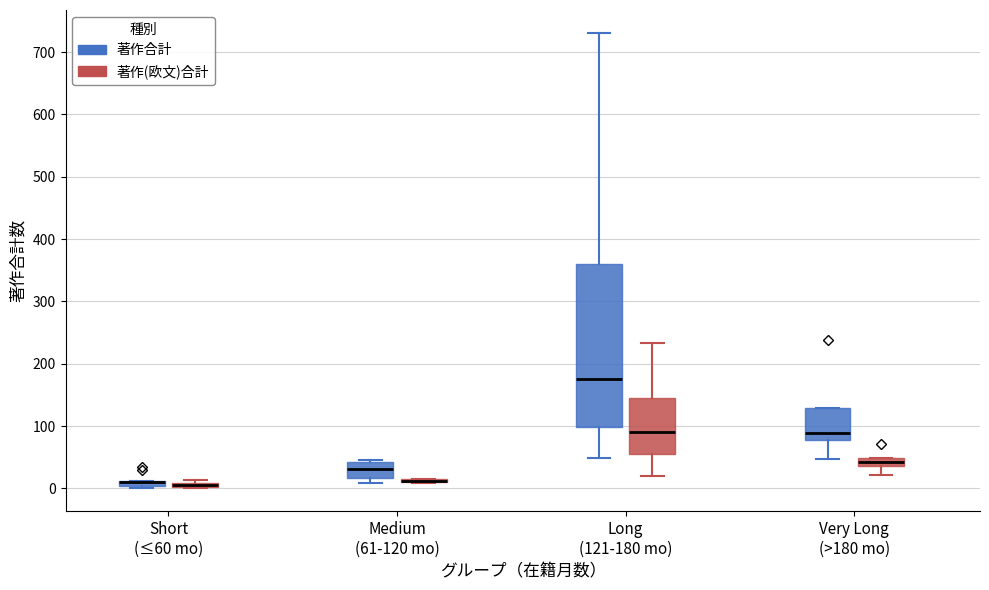

Where does the median line of the box for Long (121-180 mo) (著作(欧文)合計) sit on the y-axis? The values are not printed on the chart, so give them approximately, as read against the axis.

90